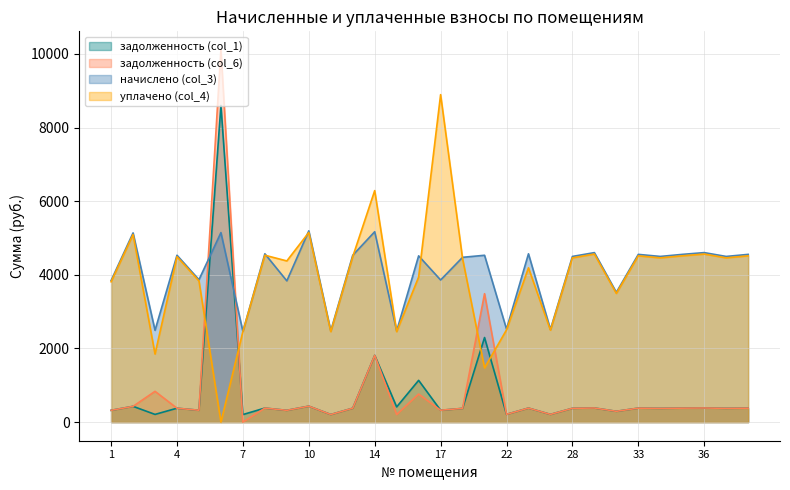

True or false: задолженность (col_6) and начислено (col_3) cross at least once.

True